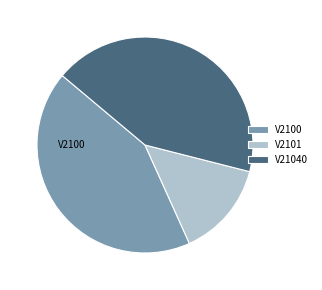

Which category has the smallest portion of the pie?

V2101